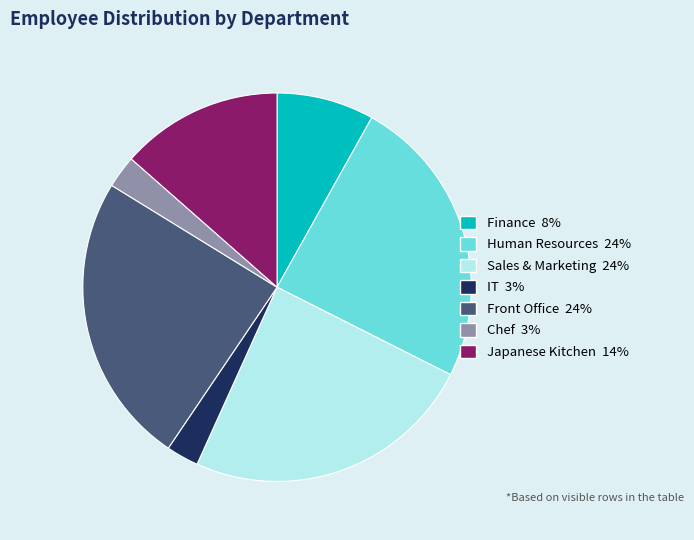

Is there any slice that represents more than half of the pie?

No